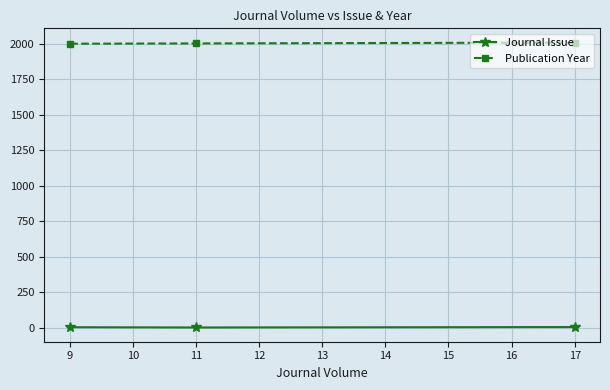

How many data points in Publication Year are above 2001?

1